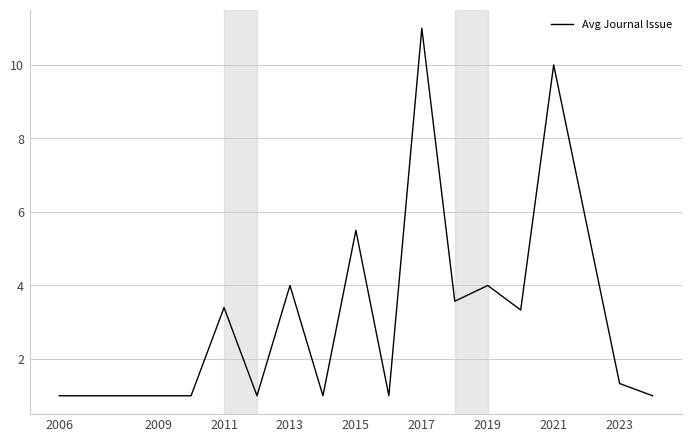

What is the difference between the maximum and minimum values?

10.0